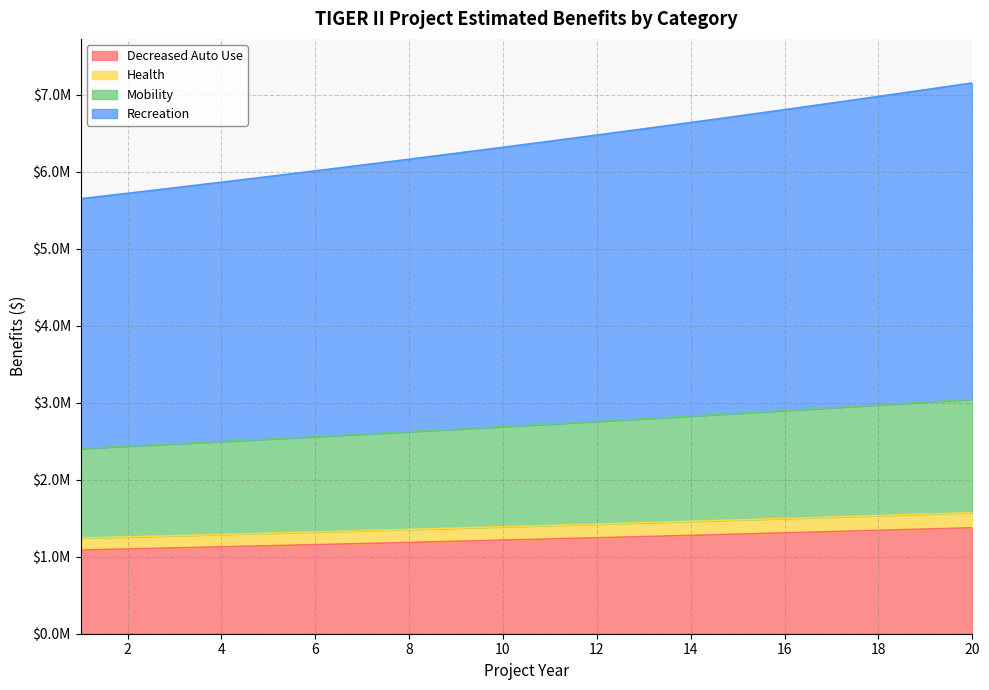

What is the value of the Mobility point at the 19th from the left?

3008992.0